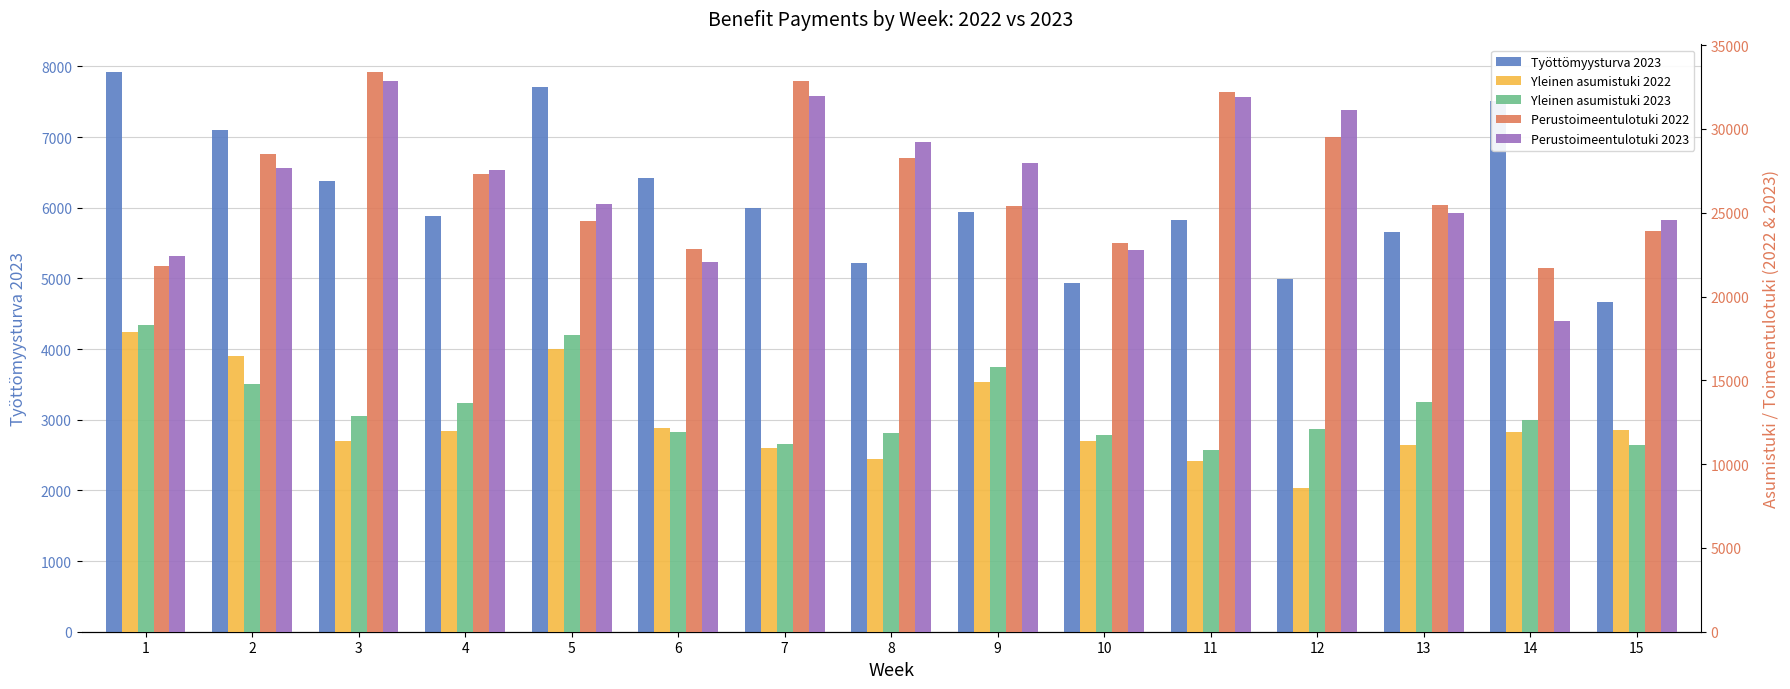

How many categories are shown in the chart?

15